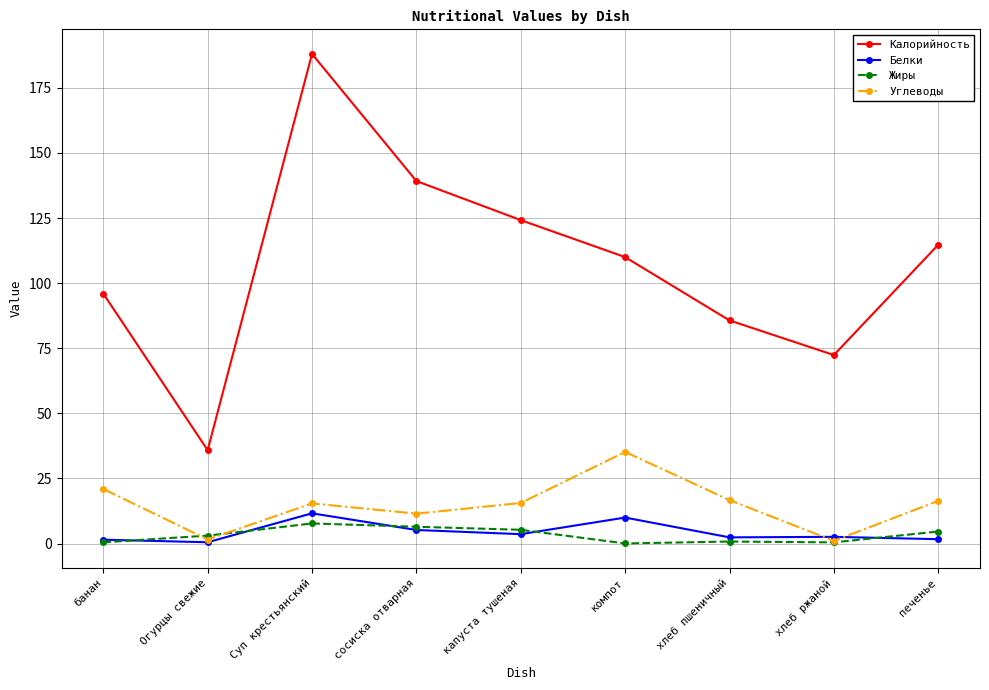

Which series has the widest spread of values?

Калорийность